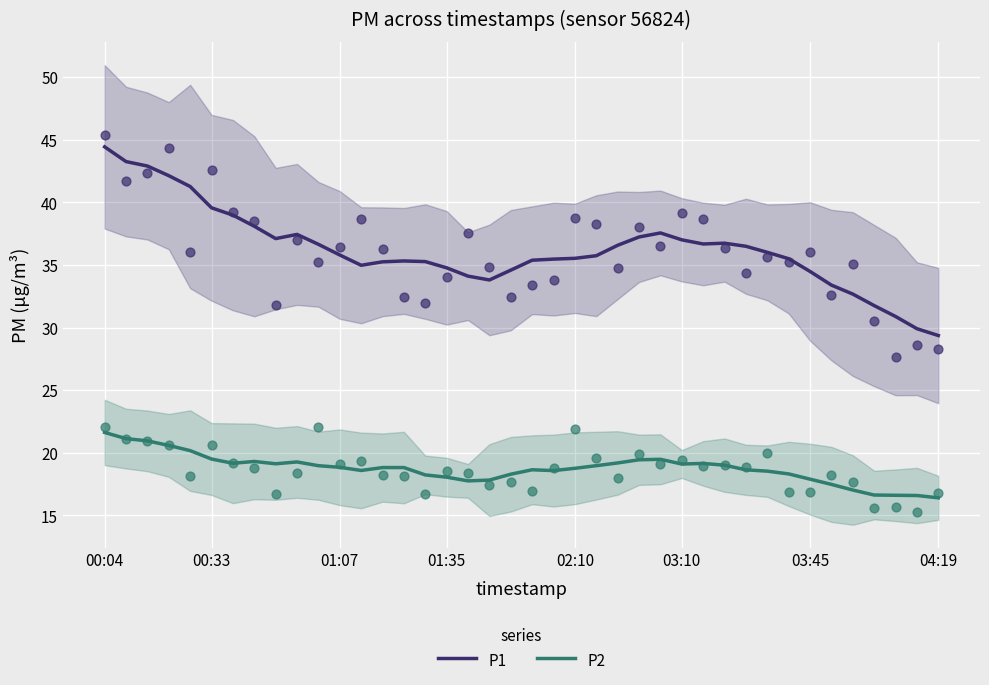

What is the maximum value for P2?

21.6